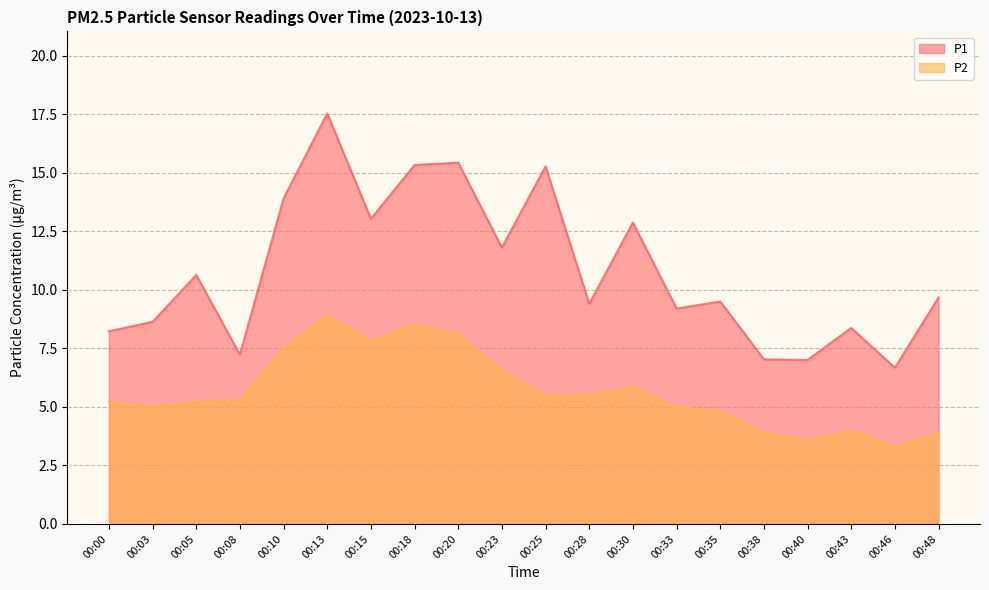

Rank the series at 00:33 from highest to lowest value.

P1, P2